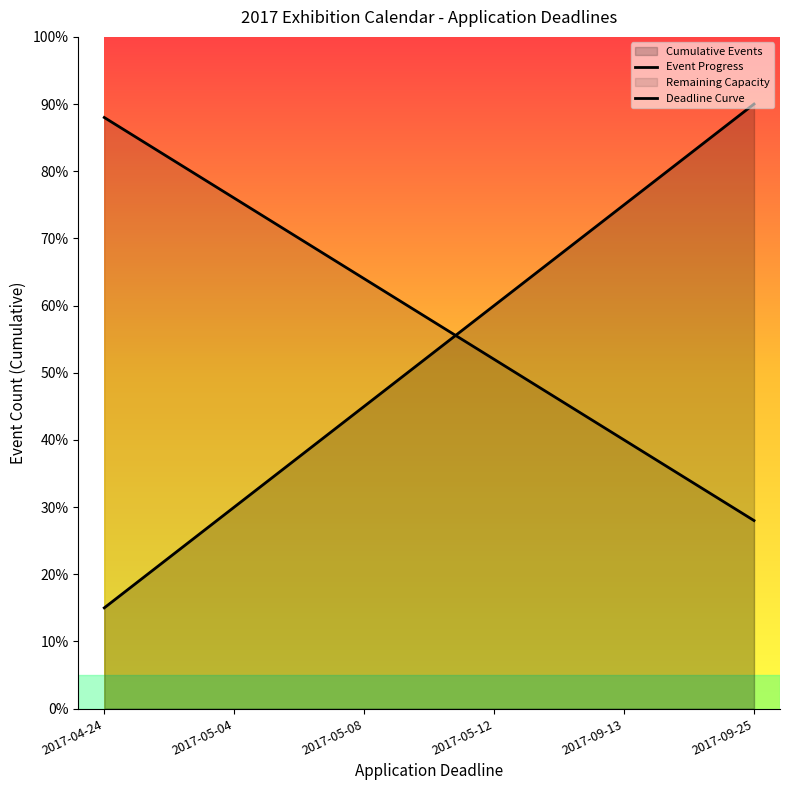

Between which two adjacent categories do Deadline Curve and Event Progress first intersect?

2017-05-08 and 2017-05-12